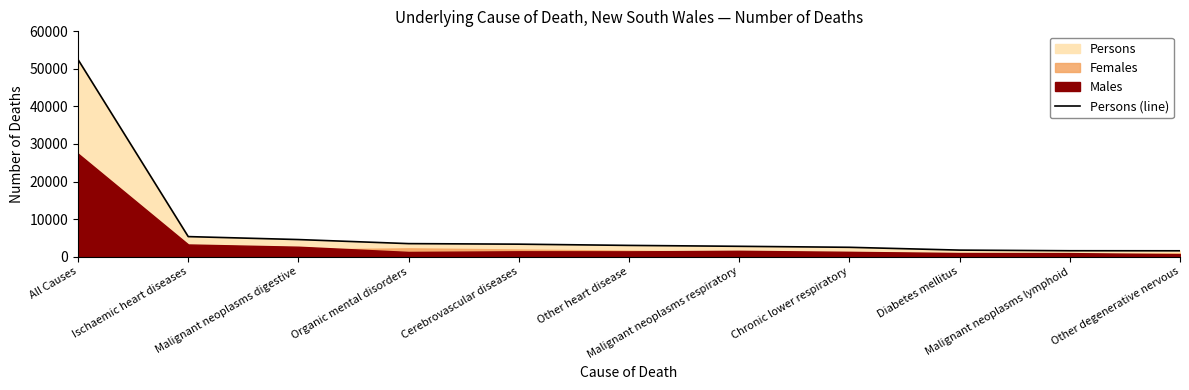

The chart shows a value of 687 at Malignant neoplasms lymphoid. True or false?

False